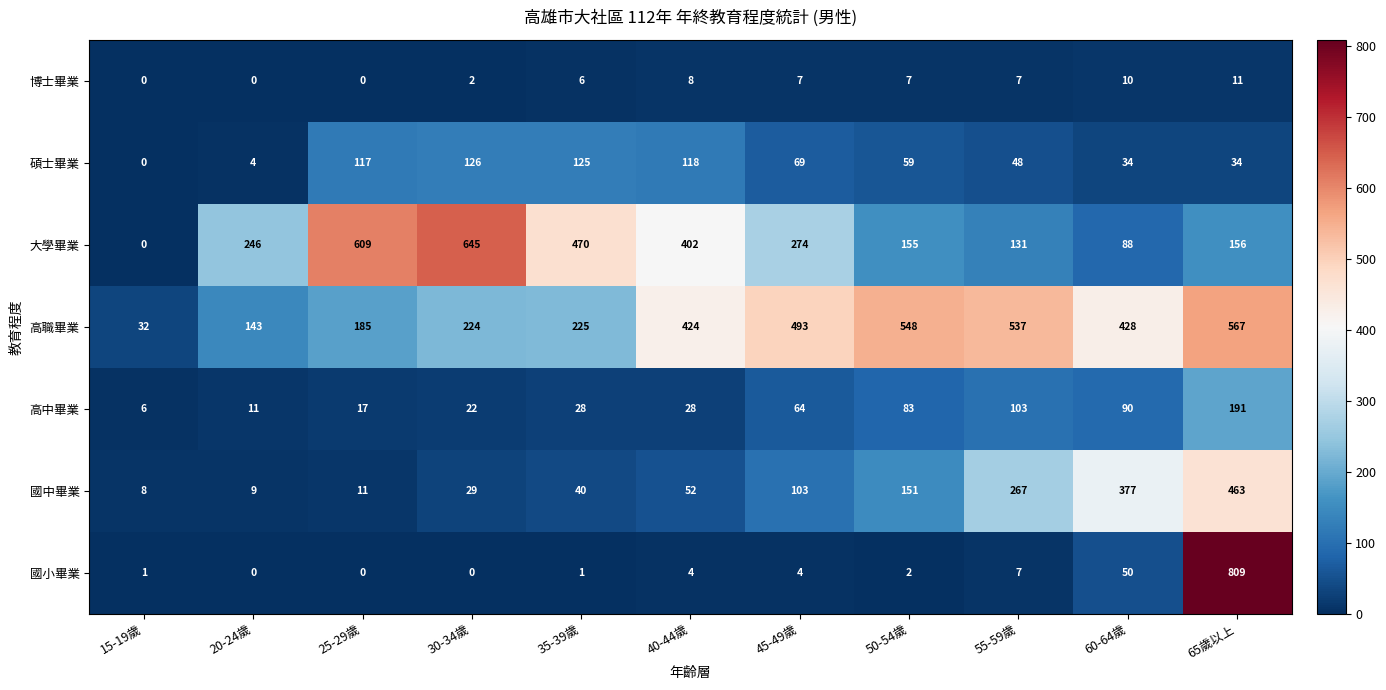

Count the number of data series in this chart.

7